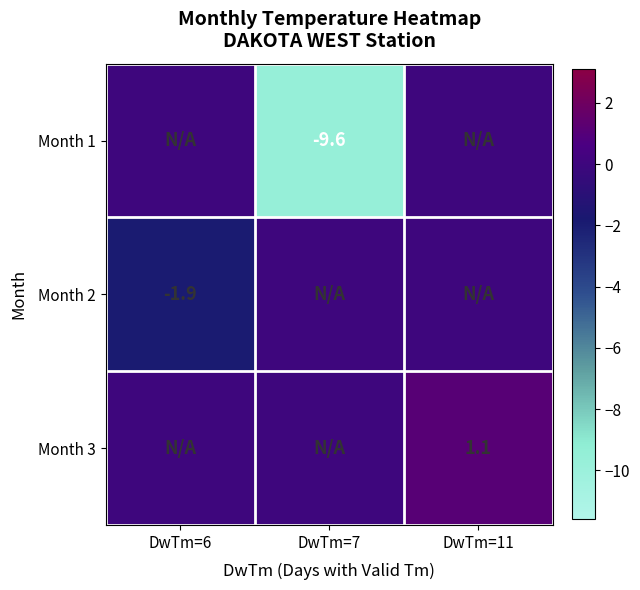

Which has a higher value, DwTm=6 or DwTm=11?

DwTm=6